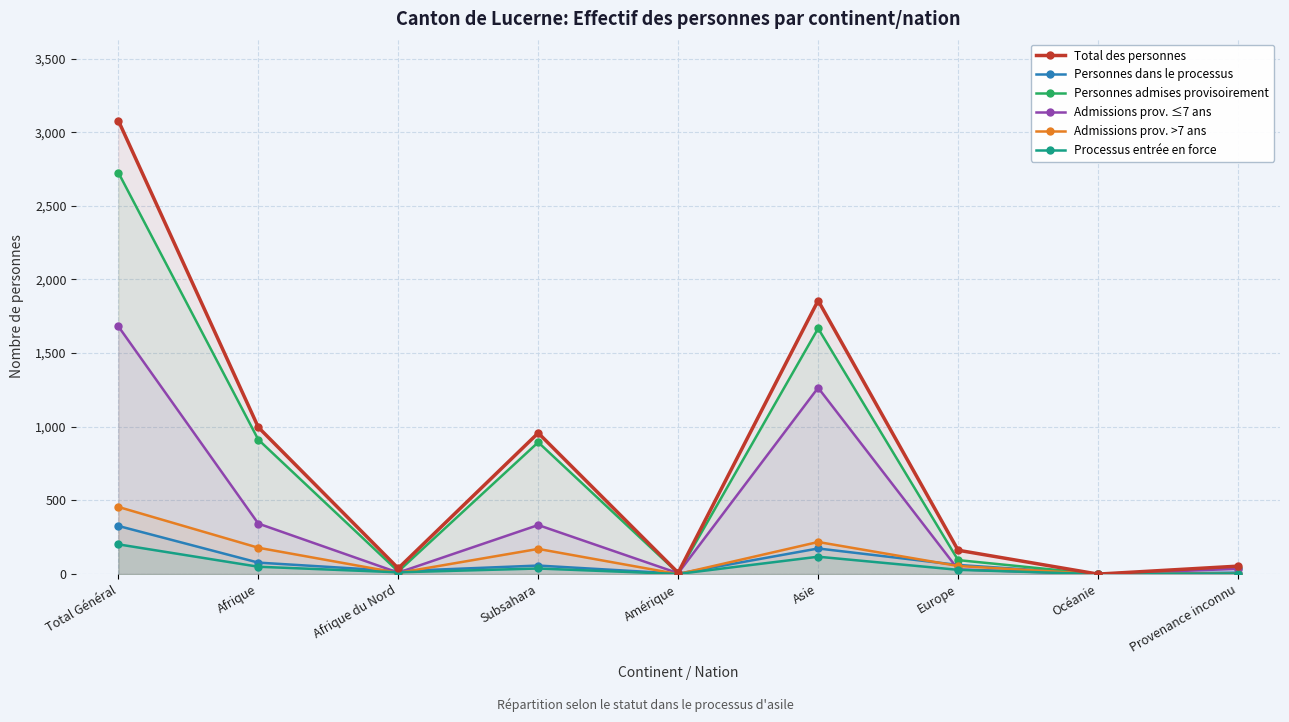

What is the total value across all series at Provenance inconnu?

152